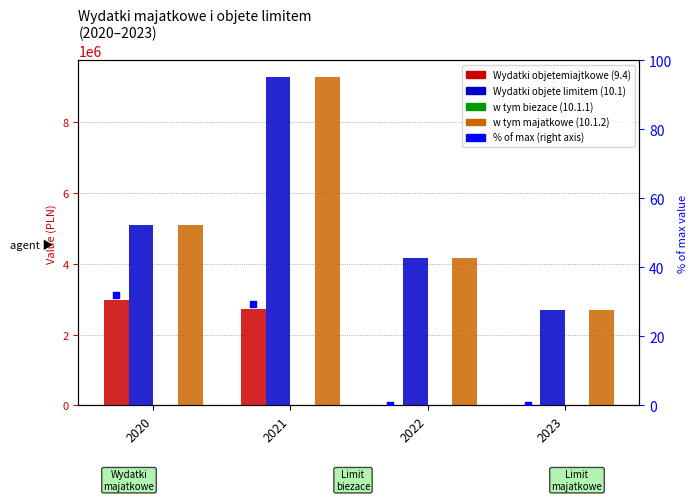

Which series reaches the maximum Y coordinate?

Wydatki objete limitem (10.1)